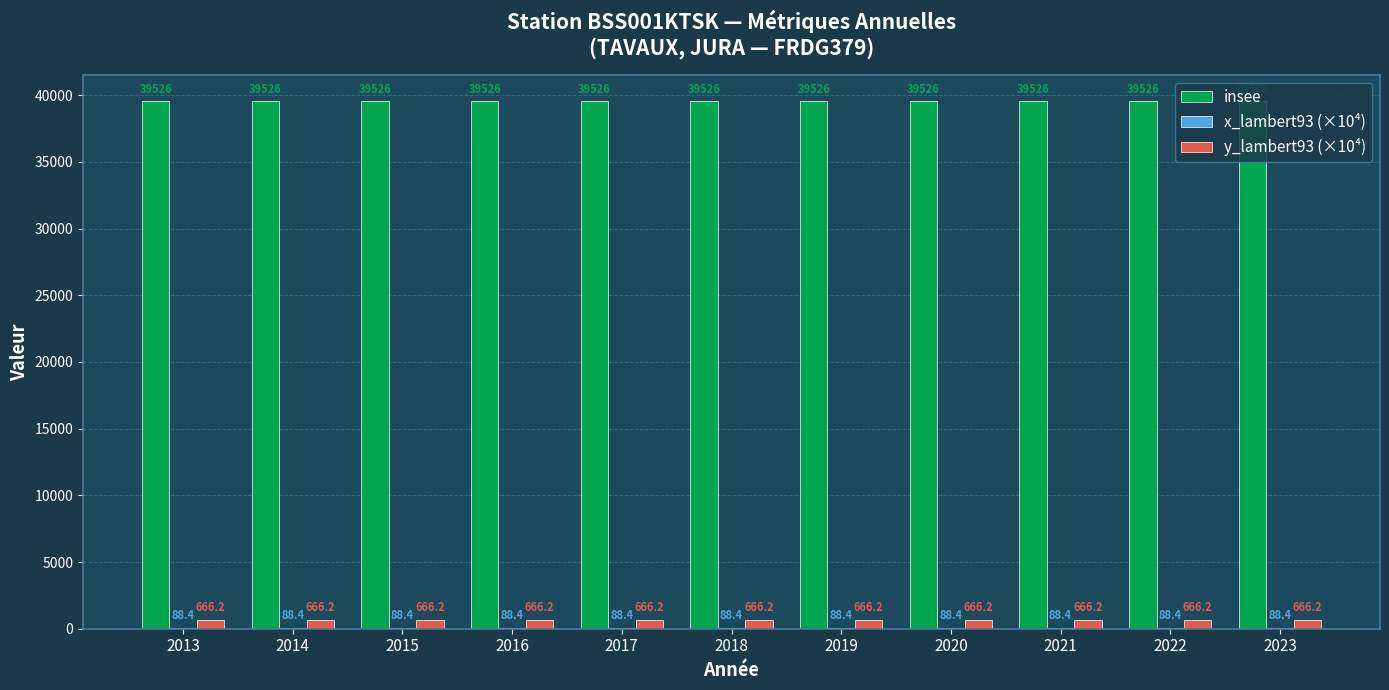

Which series has the largest total across all categories?

insee